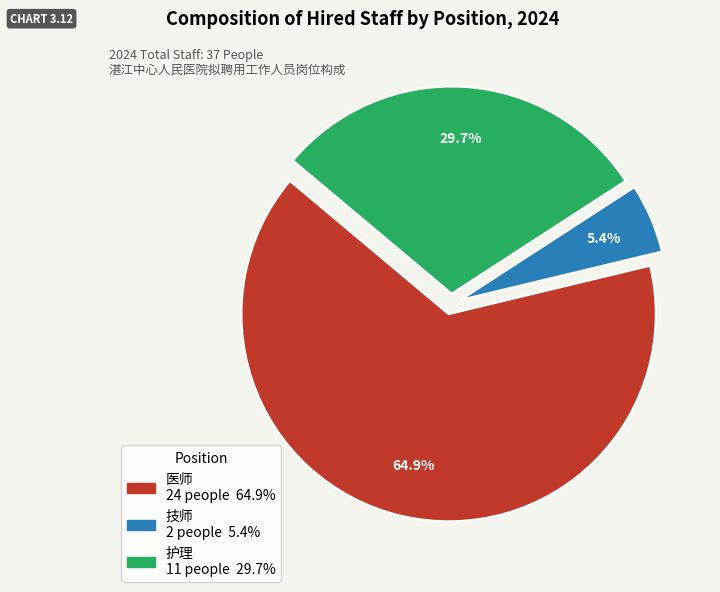

What is the smallest slice in the pie chart?

技师